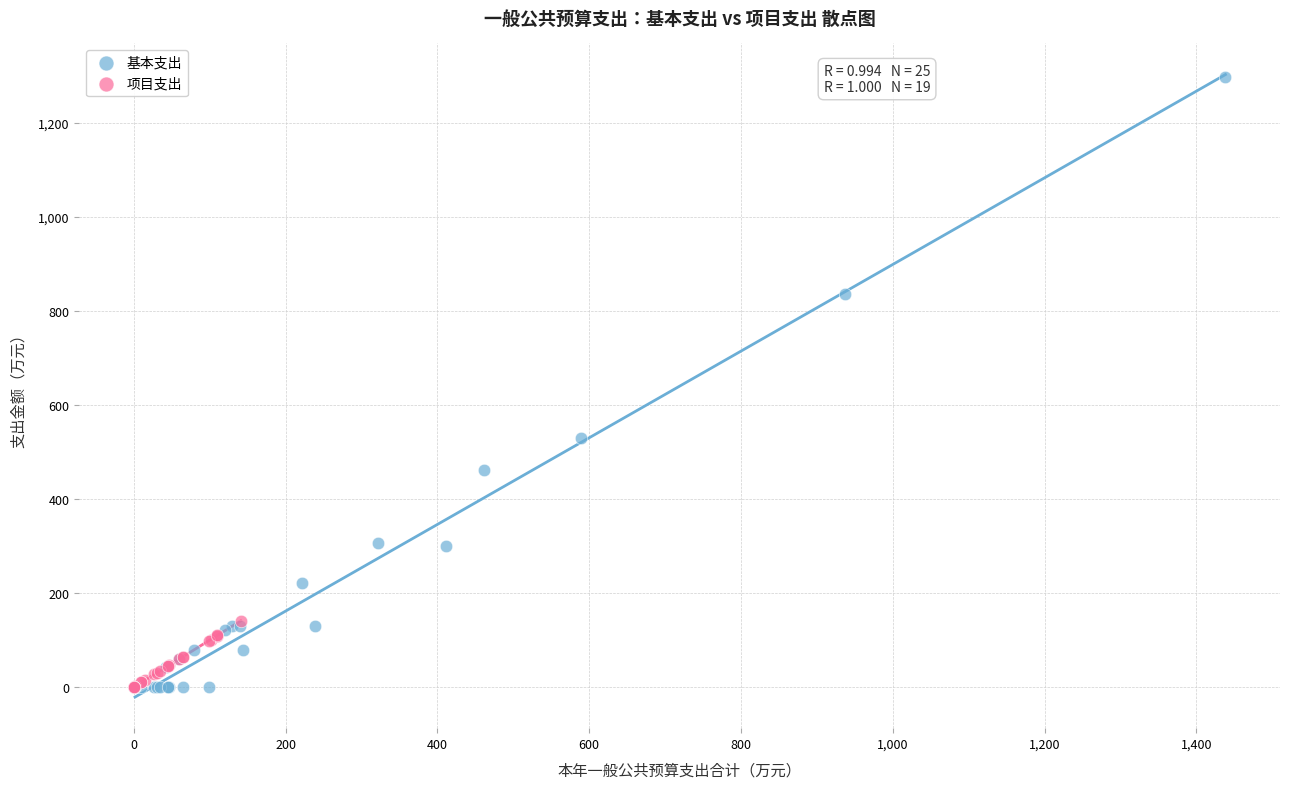

Which series contains the highest Y value?

基本支出